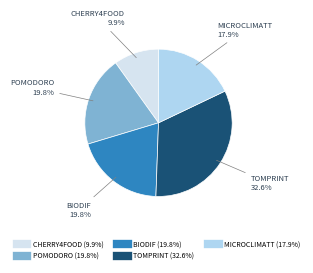

Do BIODIF and POMODORO together represent more than half of the pie?

No